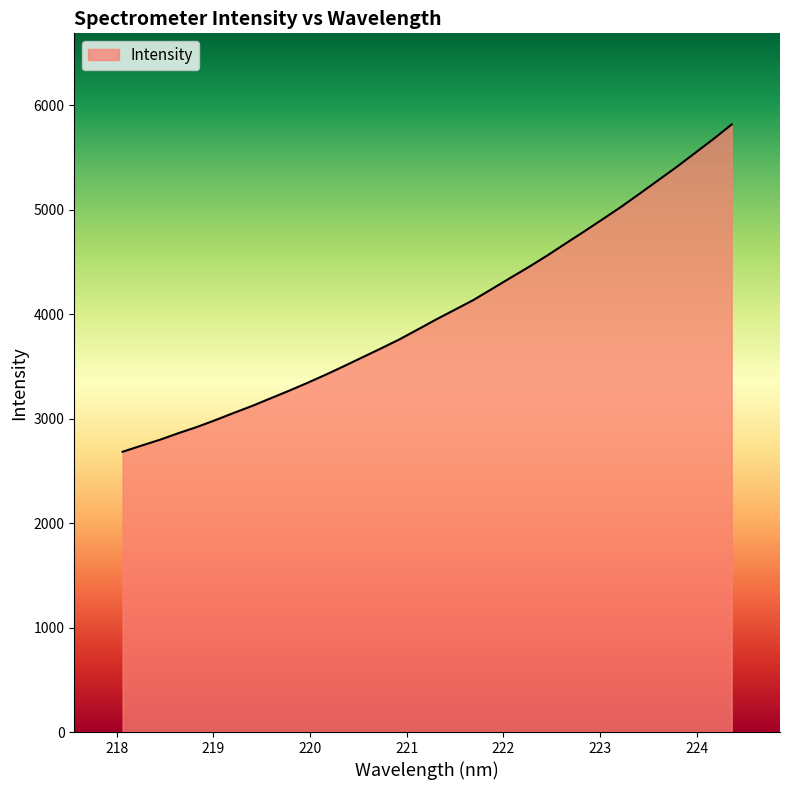

What is the greatest value displayed?

5817.6